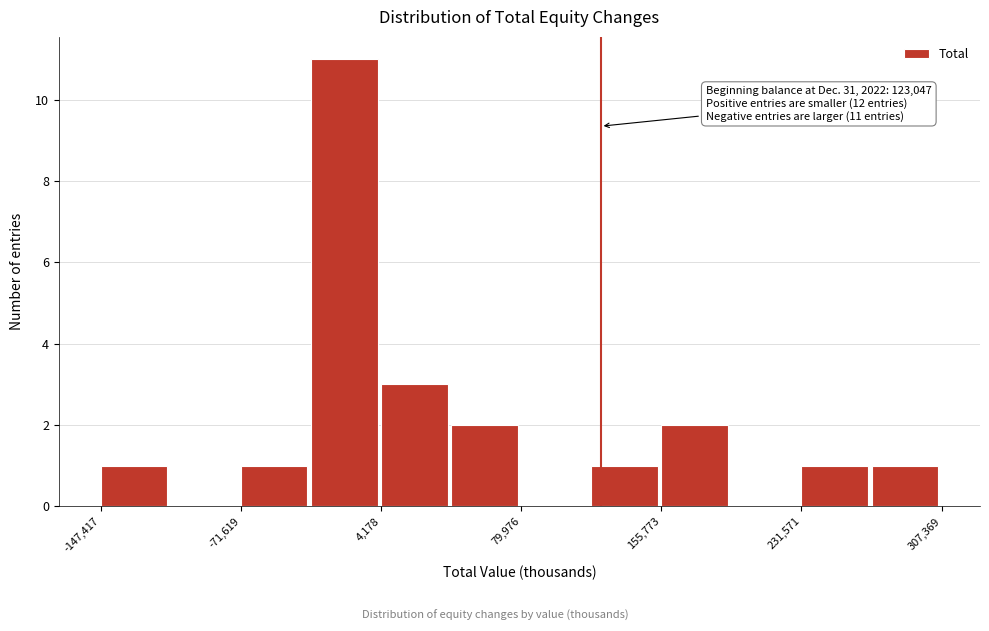

Read against the x-axis, roughly where is the centre of the tallest bar?

-20000